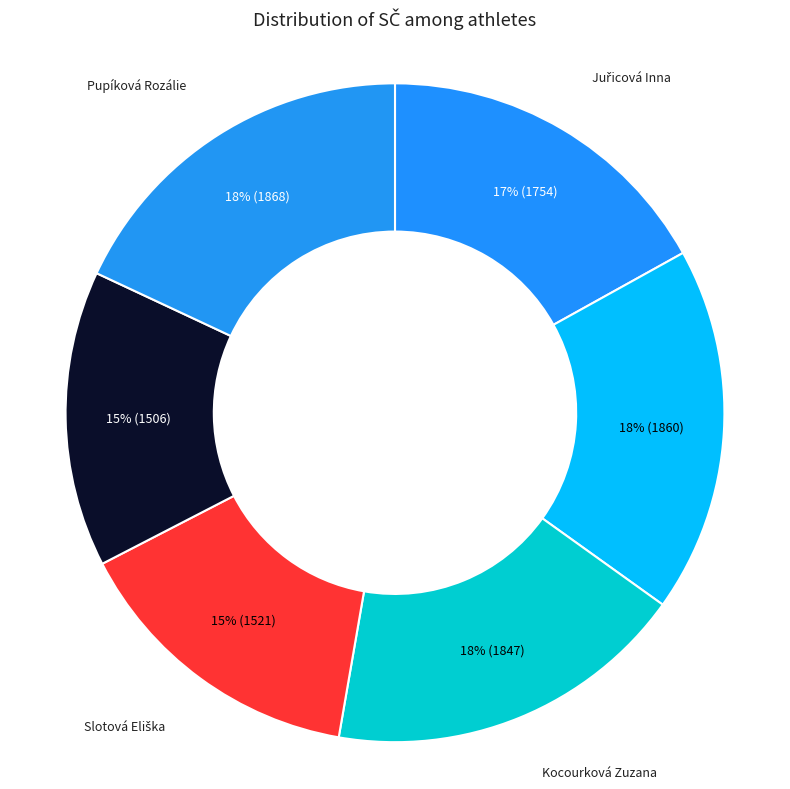

Is there a majority slice in this chart?

No